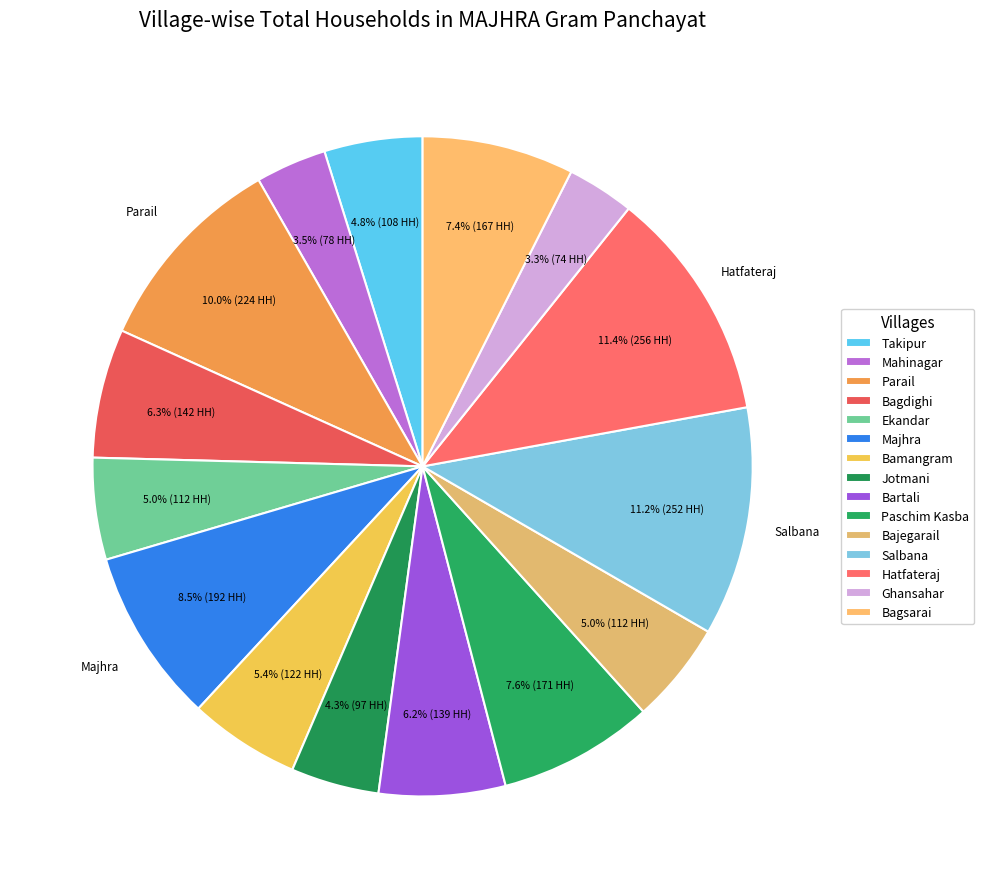

Which slice is the largest?

Hatfateraj